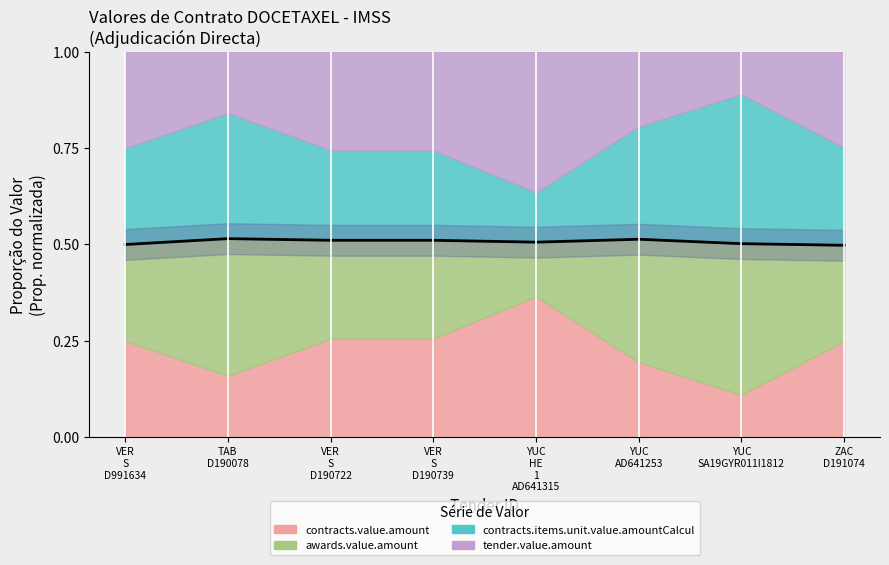

Where is the data nearest to the value 0?

ZAC
D191074